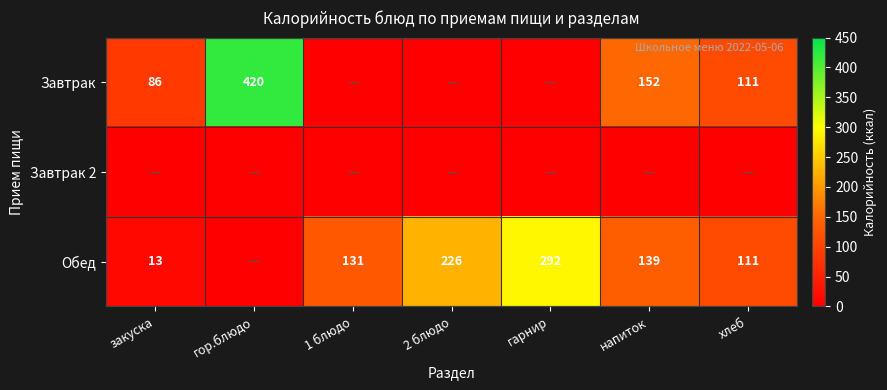

At which category does the chart reach its minimum across all series?

1 блюдо